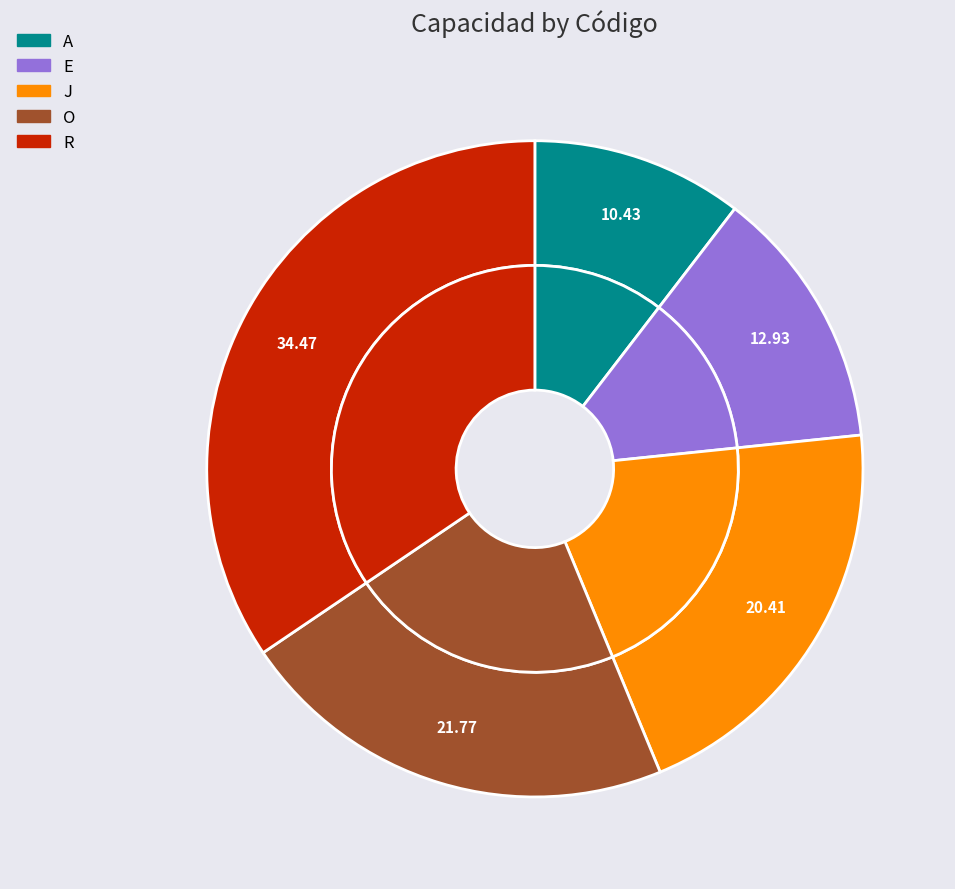

Is there any slice that represents more than half of the pie?

No